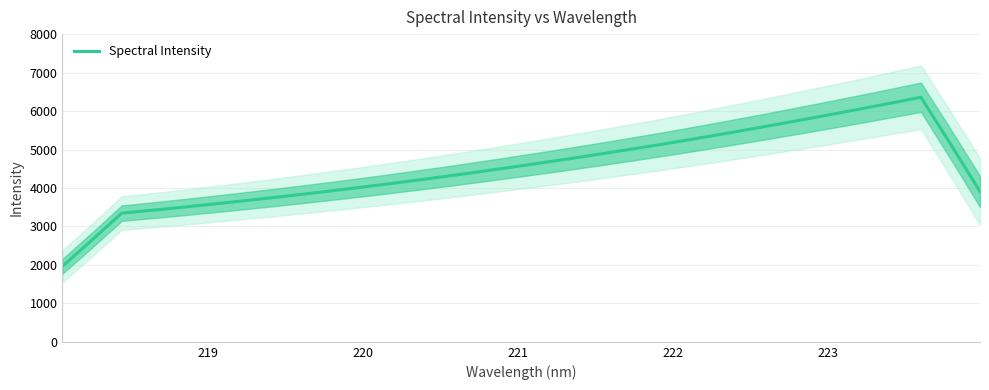

How many lines are shown in the chart?

1